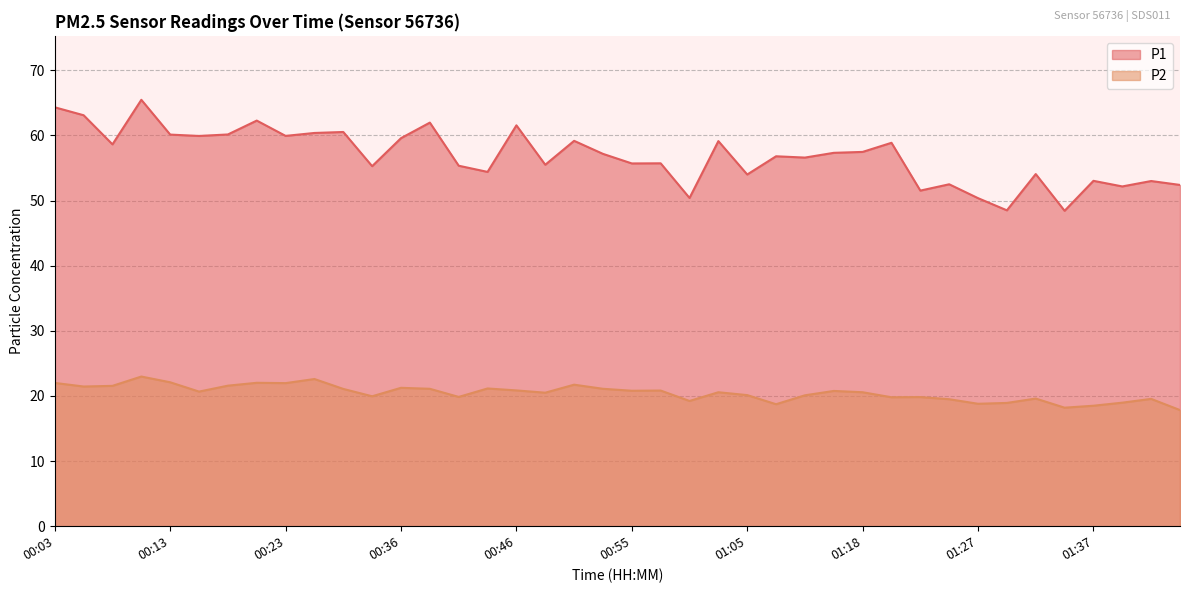

What position from the right is 01:13?

14